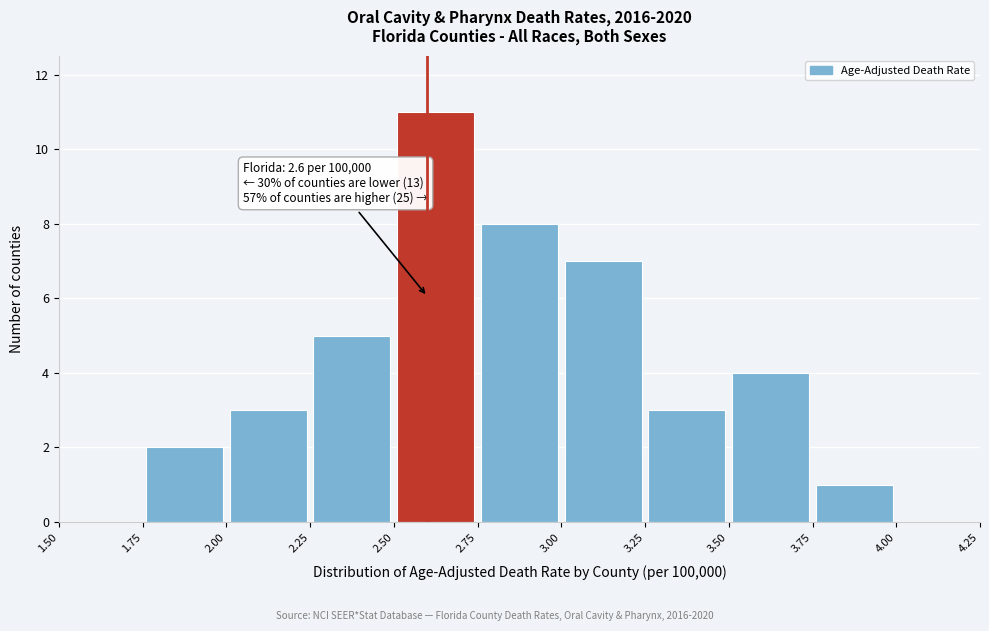

Which range on the x-axis has the tallest bar?

2.50 to 2.75